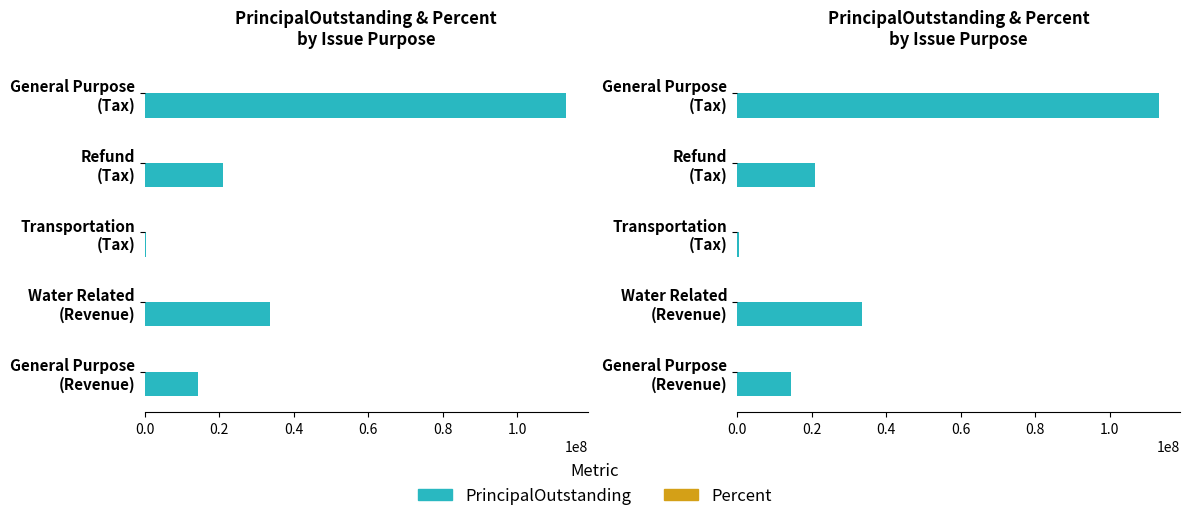

What are all the series names shown in the legend?

PrincipalOutstanding, Percent